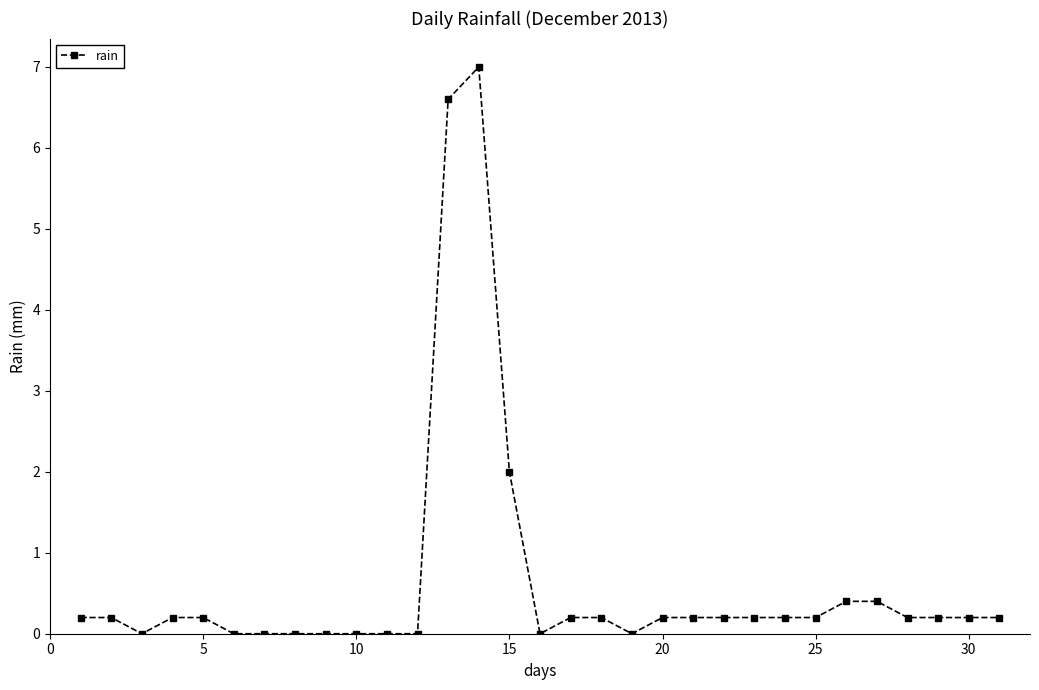

What is the value of the 4th point from the left?

0.2